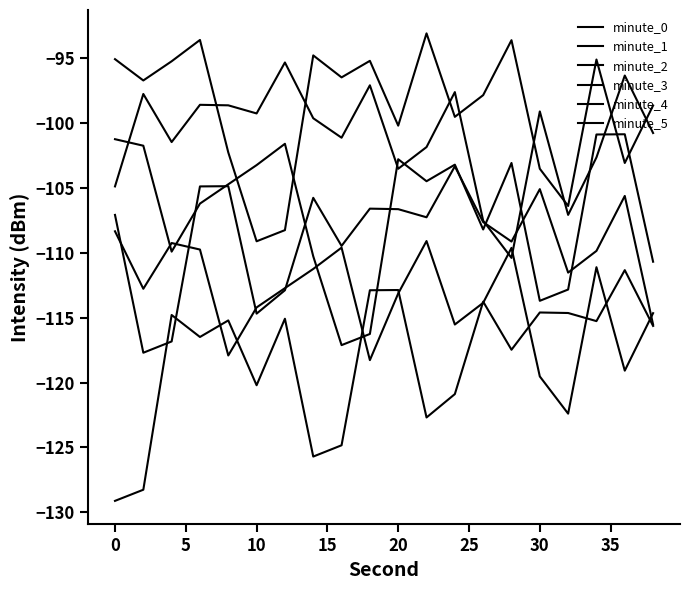

What is the lowest value of the minute_5 series?

-109.1